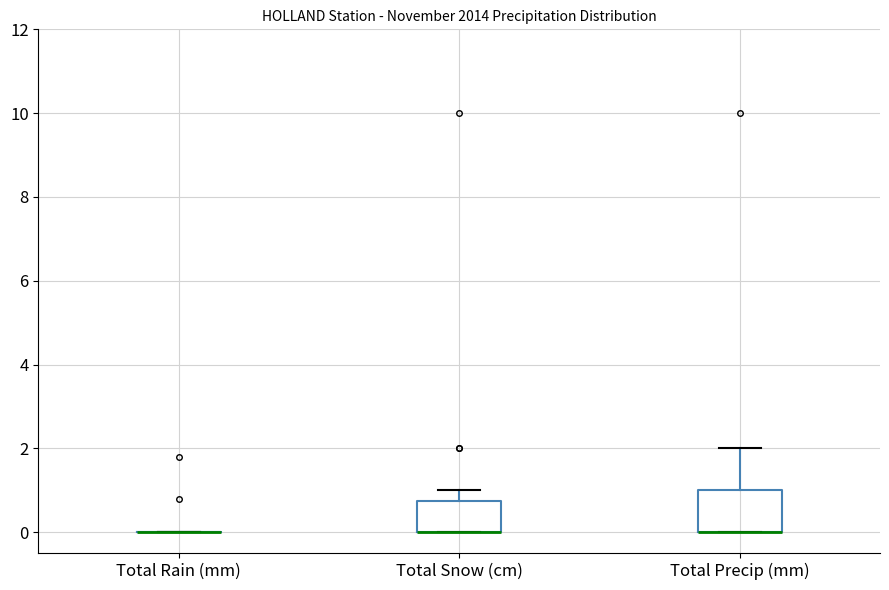

Where is the lower edge of the box for Total Precip (mm) on the y-axis? The values are not printed on the chart, so give them approximately, as read against the axis.

0.0